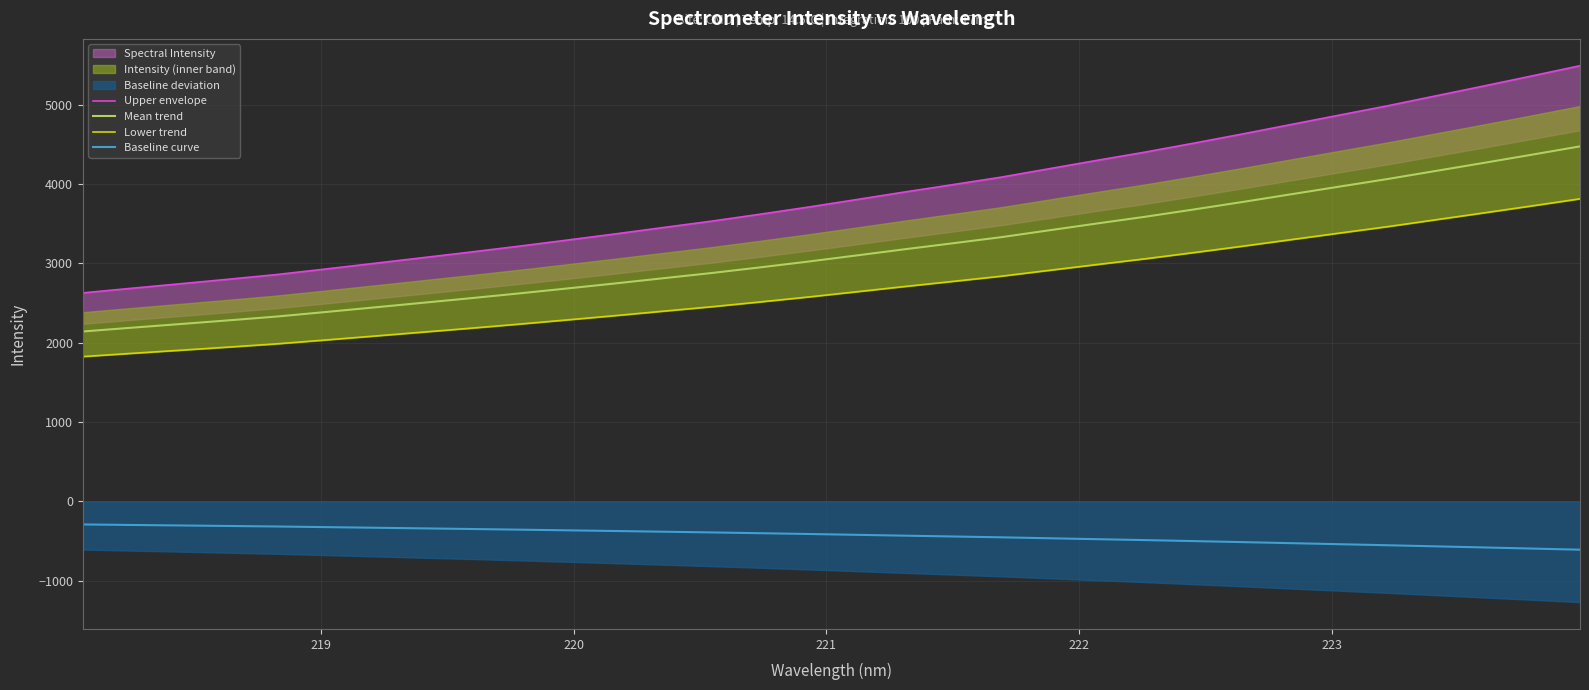

How many lines are shown in the chart?

4